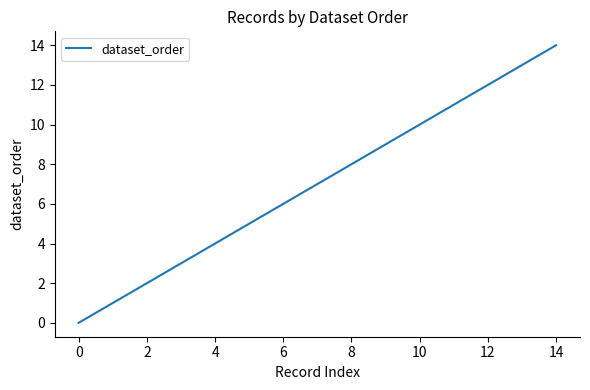

Reading right to left, list all the values displayed in this chart.

14	13	12	11	10	9	8	7	6	5	4	3	2	1	0